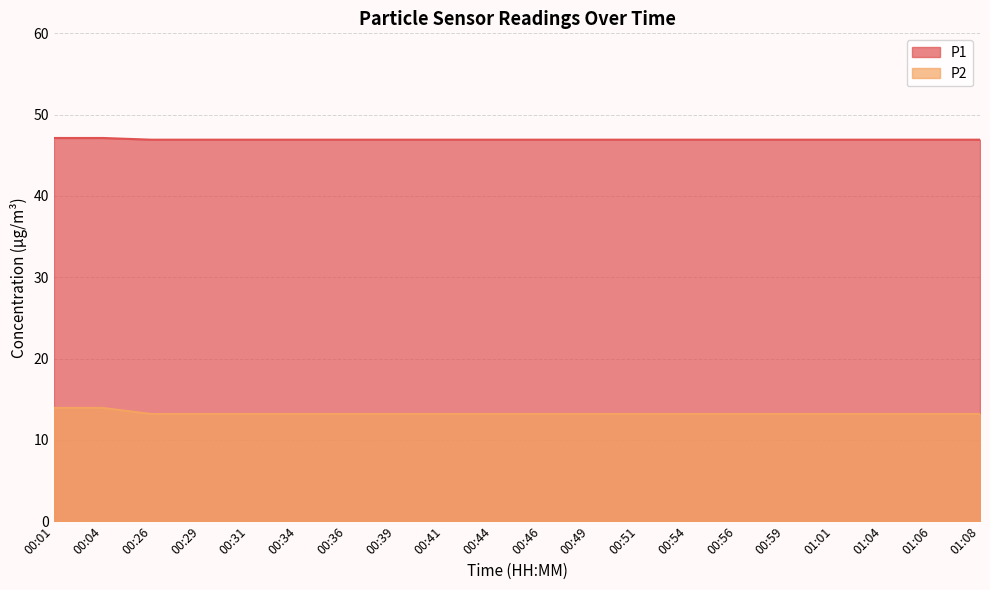

List the series in order of their peak value, highest first.

P1, P2